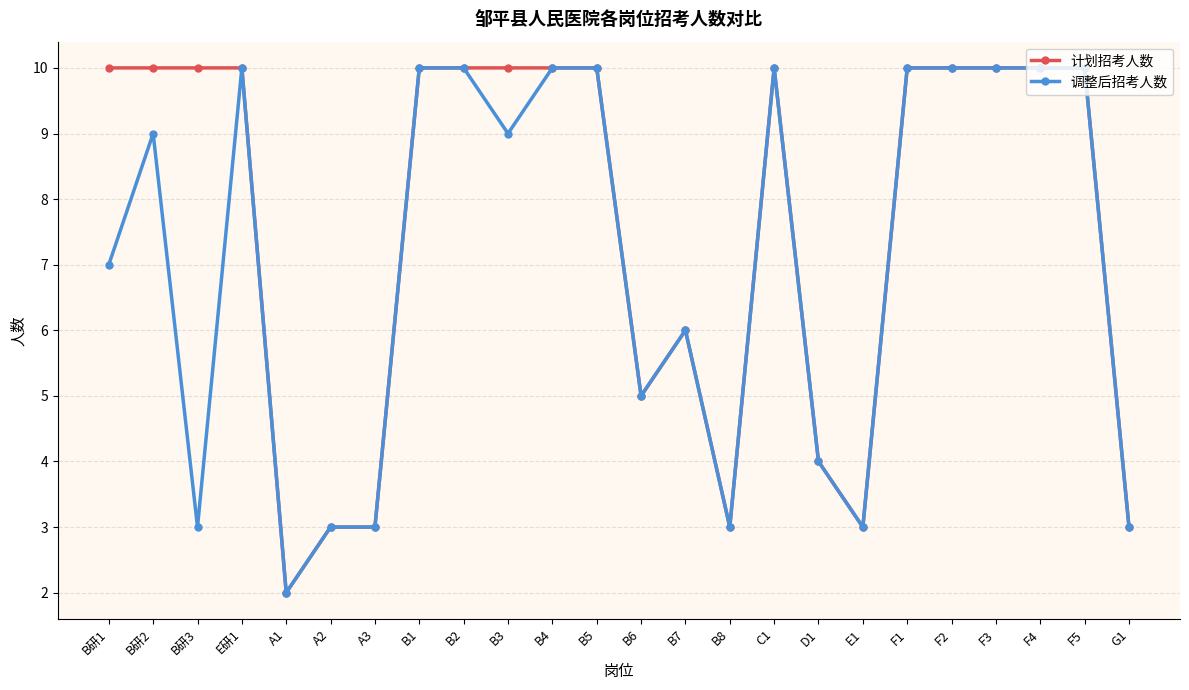

List the series in order of their overall mean, lowest first.

调整后招考人数, 计划招考人数